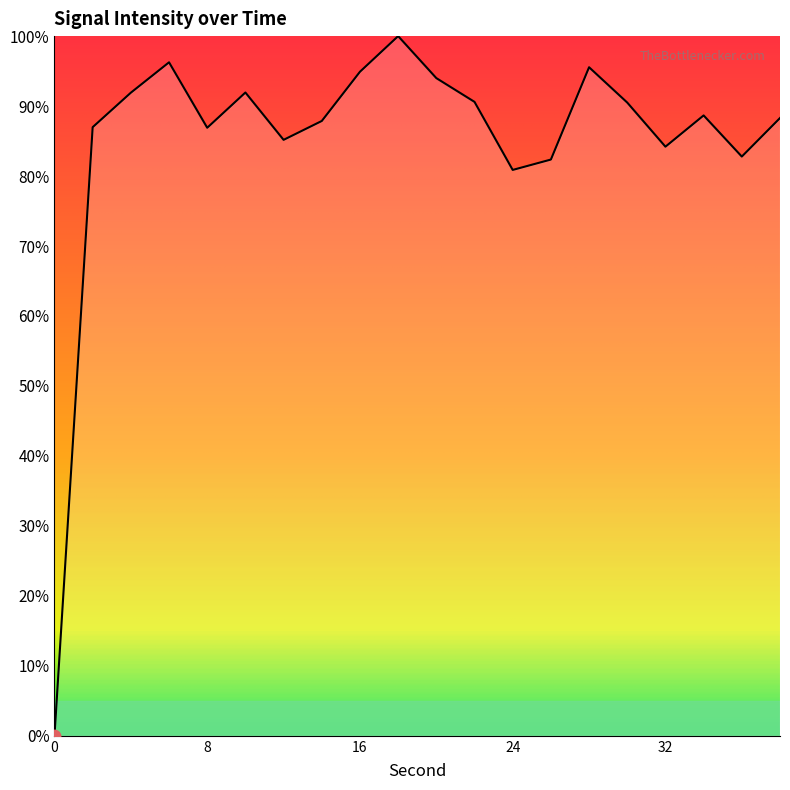

What is the difference between the maximum and minimum values?

100.0